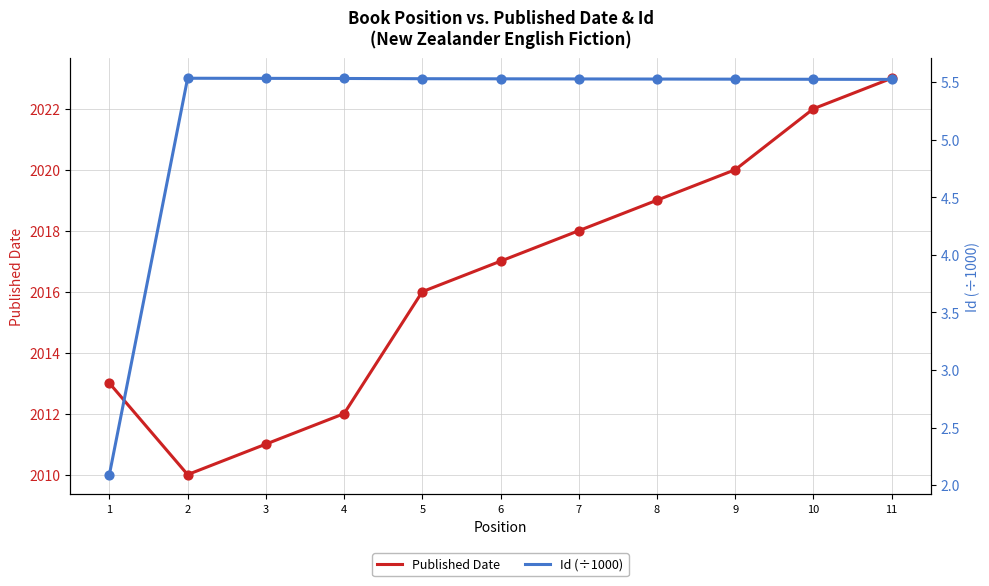

Which series has the largest total across all categories?

Published Date